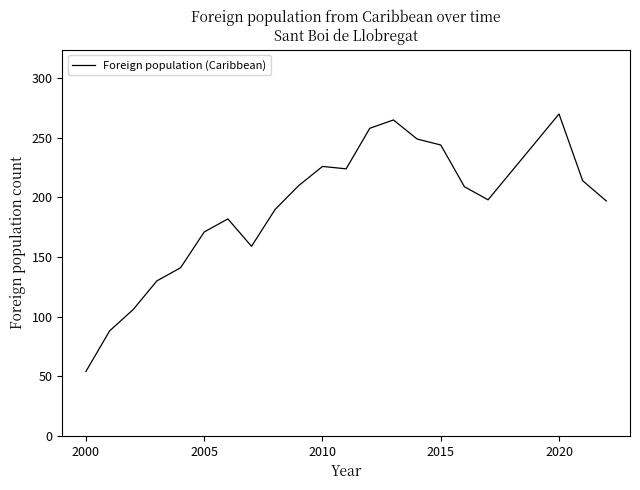

What is the maximum value shown in the chart?

270